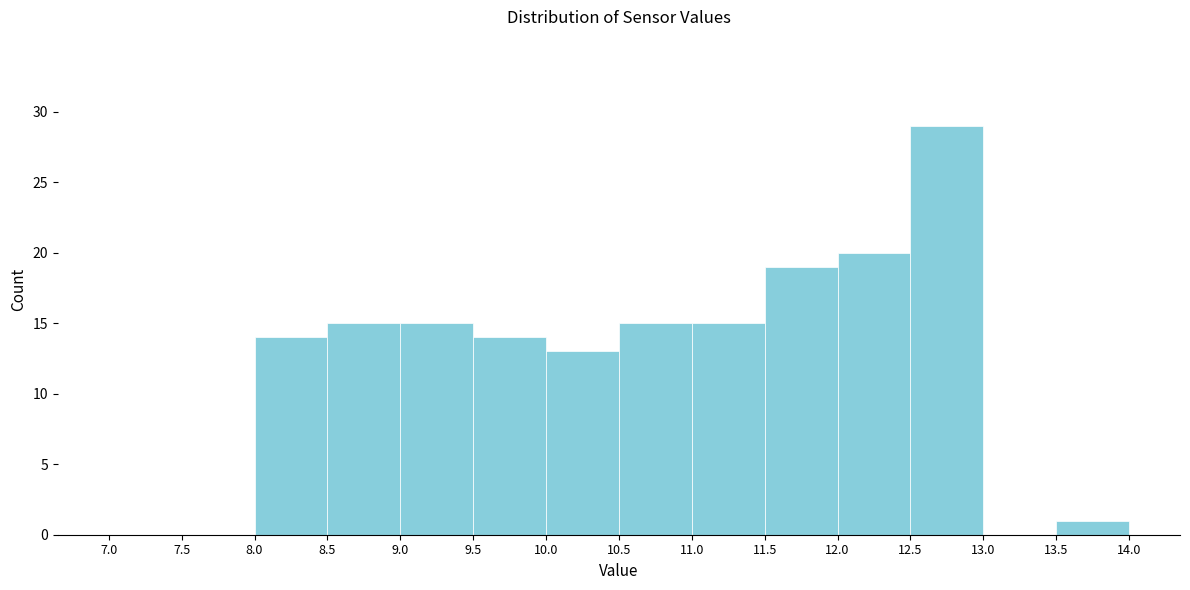

Reading left to right, transcribe this chart: for each bar, give the range it covers on the x-axis and its height. The values are not printed on the chart, so give them approximately, as read against the axis.

7.0 to 7.5: 0
7.5 to 8.0: 0
8.0 to 8.5: 14
8.5 to 9.0: 15
9.0 to 9.5: 15
9.5 to 10.0: 14
10.0 to 10.5: 13
10.5 to 11.0: 15
11.0 to 11.5: 15
11.5 to 12.0: 19
12.0 to 12.5: 20
12.5 to 13.0: 29
13.0 to 13.5: 0
13.5 to 14.0: 1